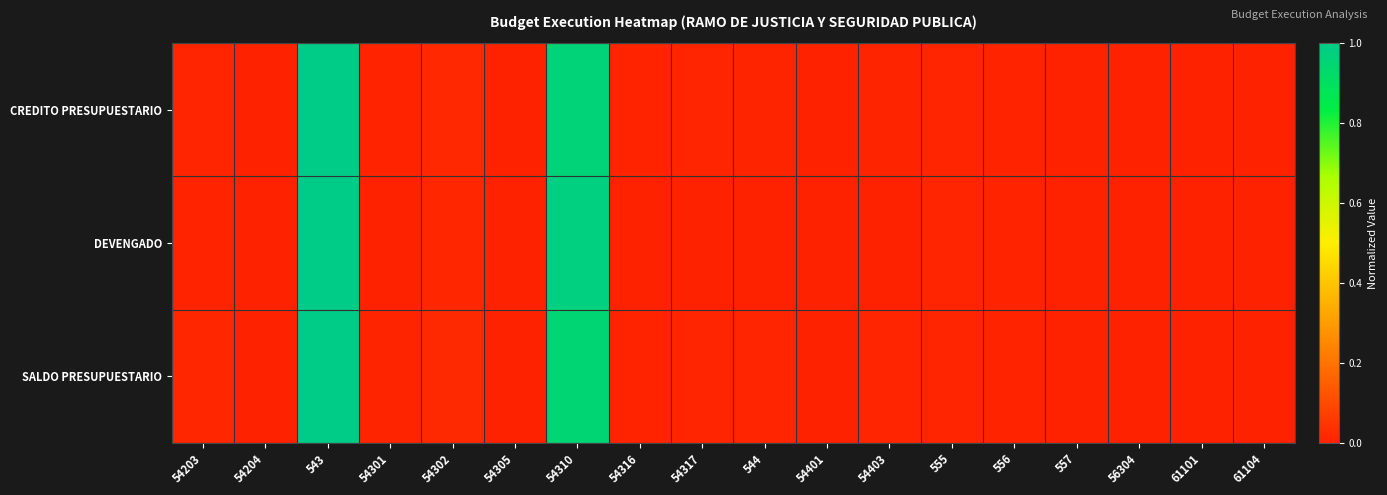

List the series in order of their overall mean, highest first.

SALDO PRESUPUESTARIO, CREDITO PRESUPUESTARIO, DEVENGADO